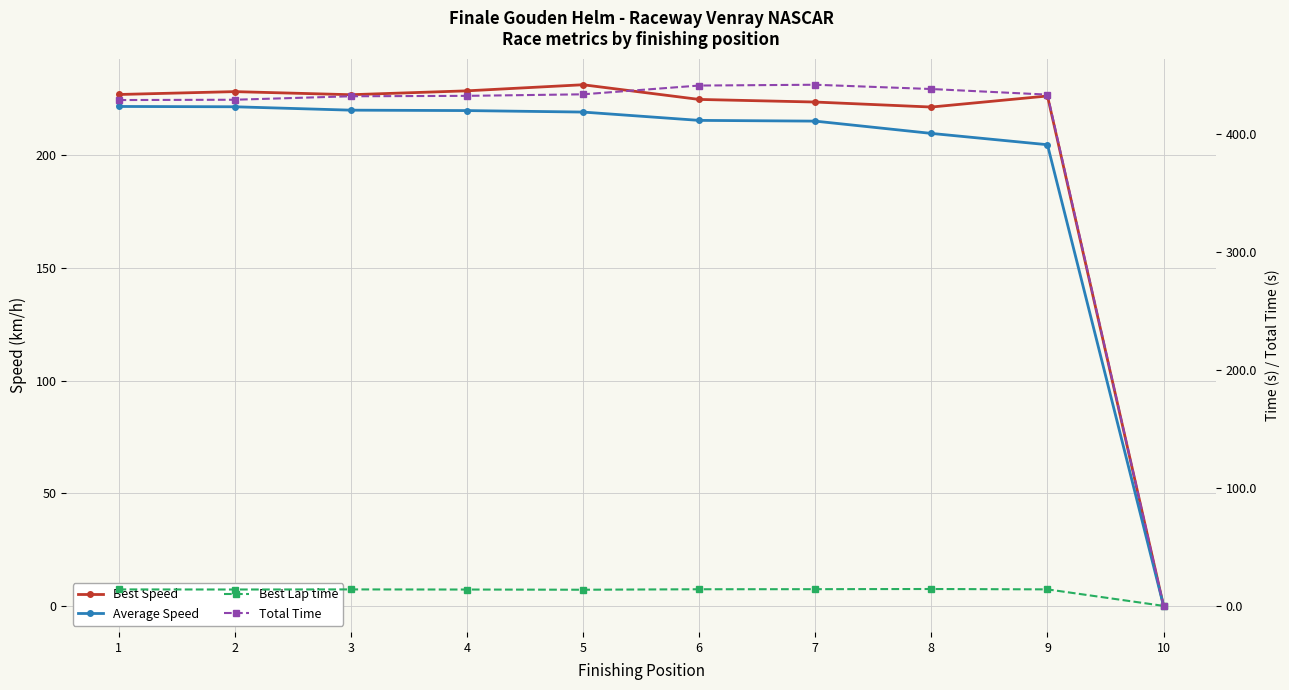

True or false: Average Speed and Best Speed intersect in this chart.

False